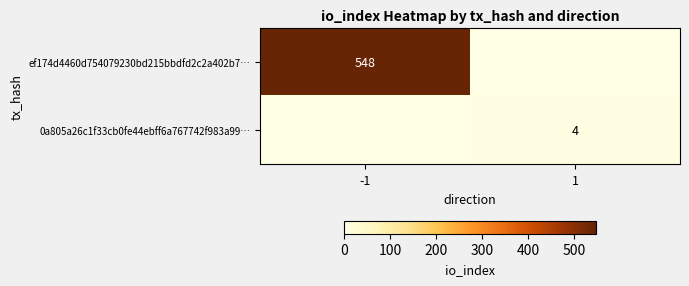

Is it true that ef174d4460d754079230bd215bbdfd2c2a402b7… equals 548 at -1?

True